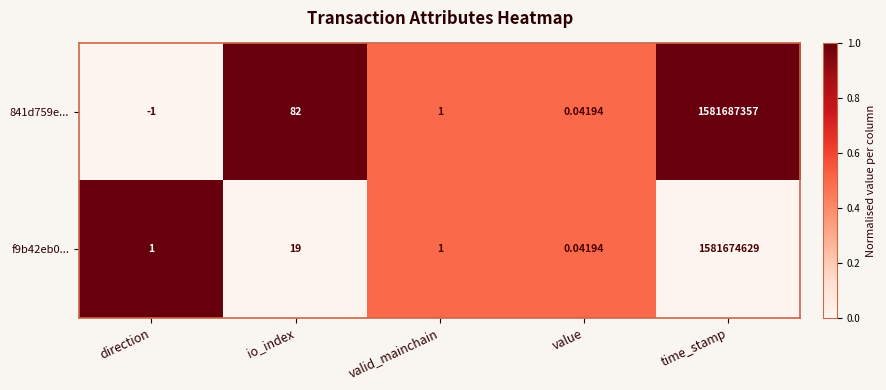

At which label is 841d759e... closest to 790843678?

io_index